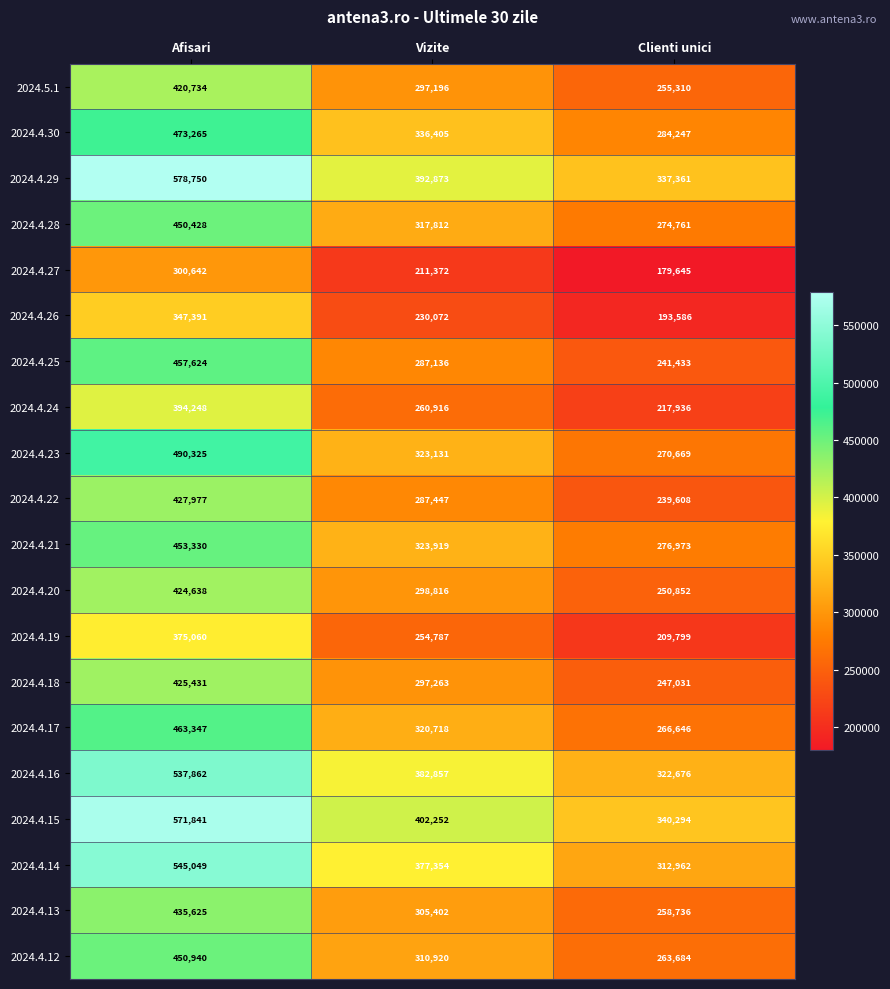

What is the sum of the 2024.4.25 values at Vizite and Afisari?

744760